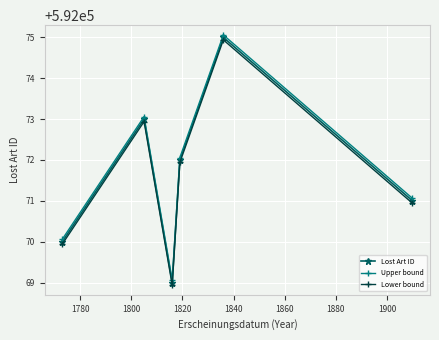

Rank the series by their maximum value, from highest to lowest.

Upper bound, Lost Art ID, Lower bound